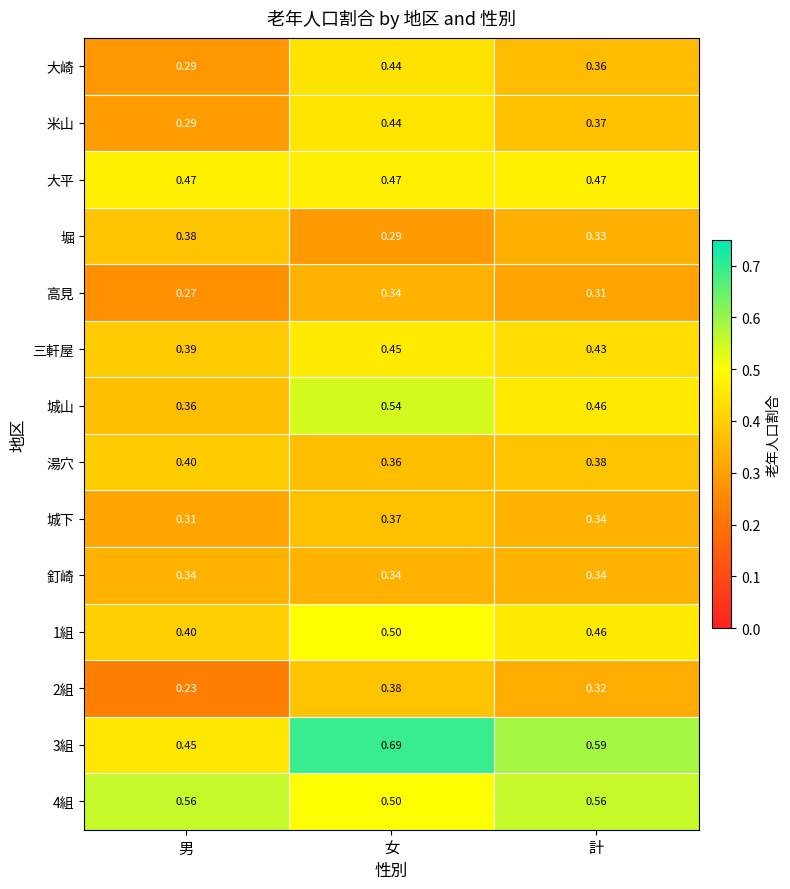

Is the value of 堀 at 計 greater than the value of 高見 at 女?

No